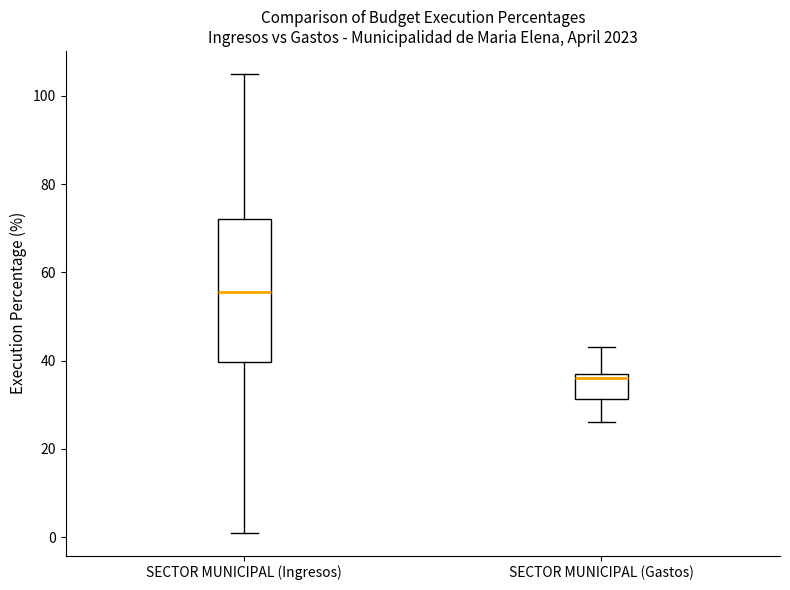

Reading left to right, read every box against the y-axis: the position of its median line, the range the box covers, and the ends of its whiskers. The values are not printed on the chart, so give them approximately, as read against the axis.

SECTOR MUNICIPAL (Ingresos): median 56, box 40 to 72, whiskers 2 to 106
SECTOR MUNICIPAL (Gastos): median 36, box 32 to 38, whiskers 26 to 44